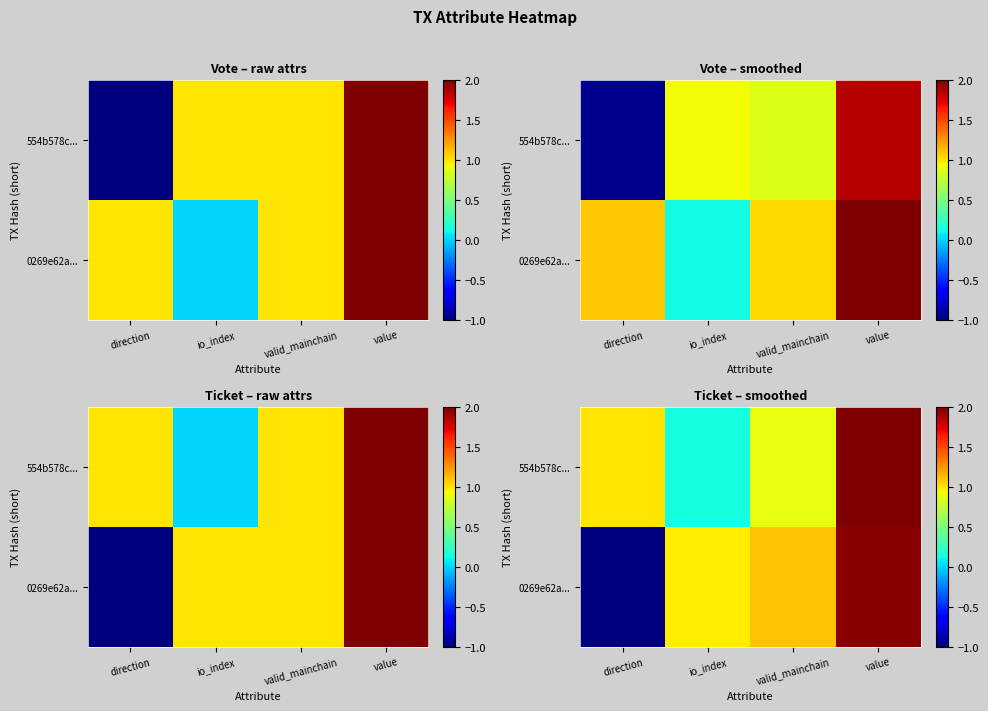

Which series has the largest total across all categories?

554b578c...